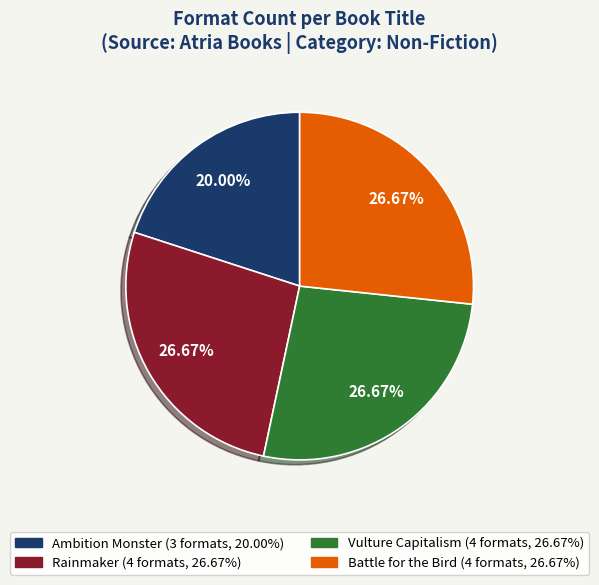

How many segments does this pie chart have?

4